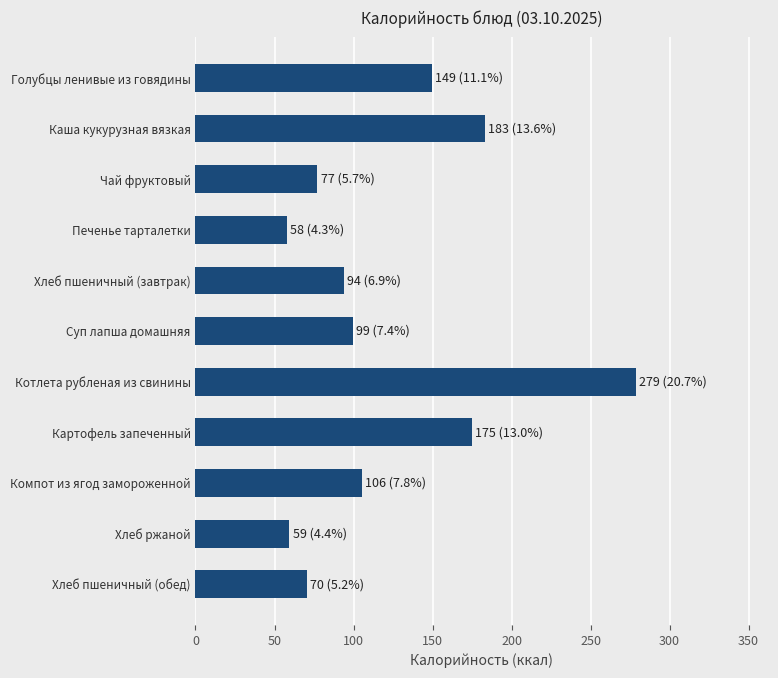

What is the maximum value shown in the chart?

278.8